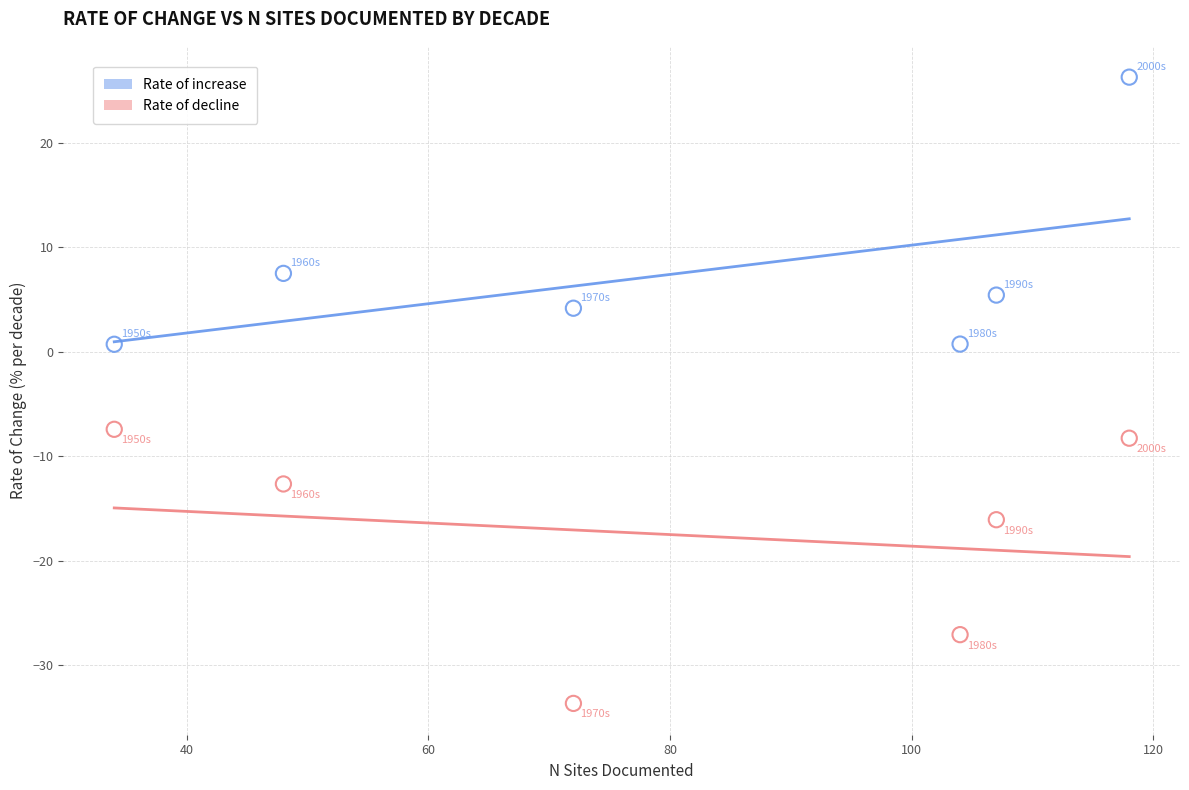

Which series contains the lowest Y value?

Rate of decline